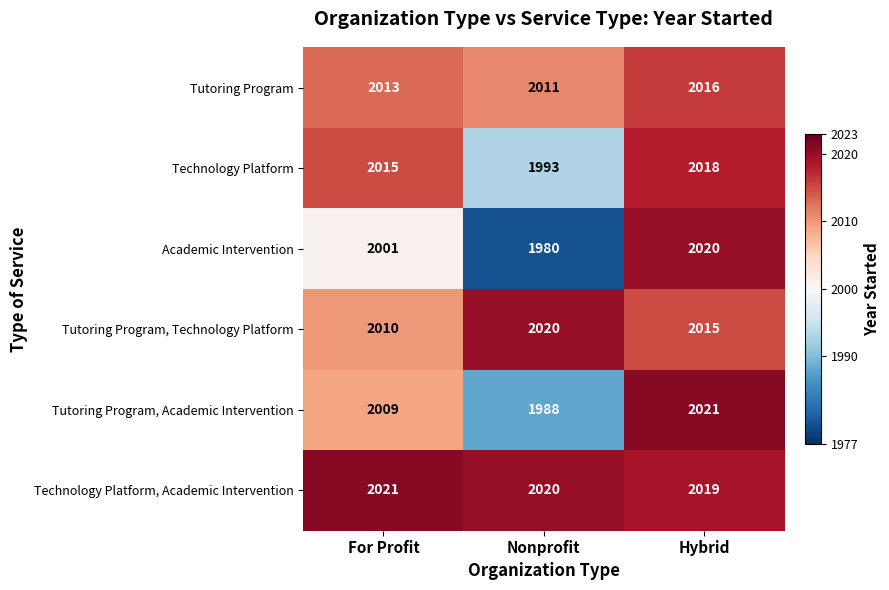

What is the total value across all series at For Profit?

12069